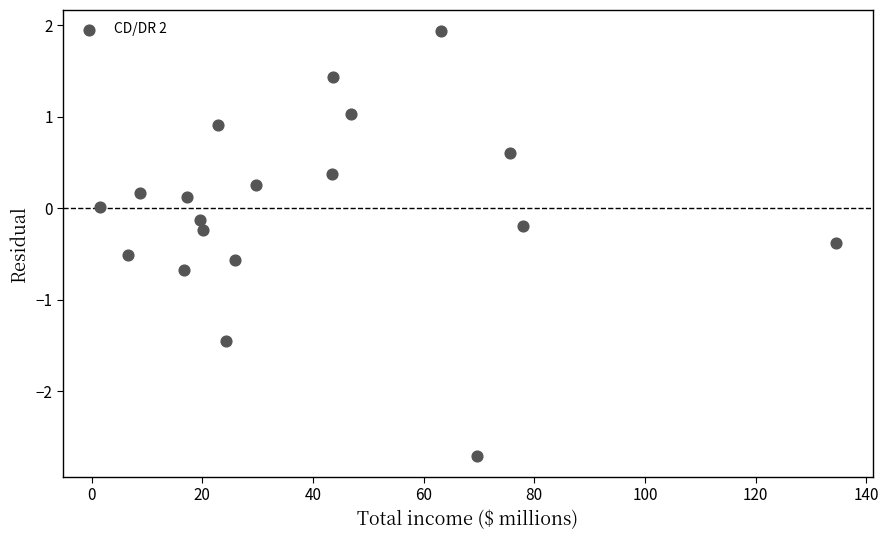

What is the range of X values (max minus min)?

133.0